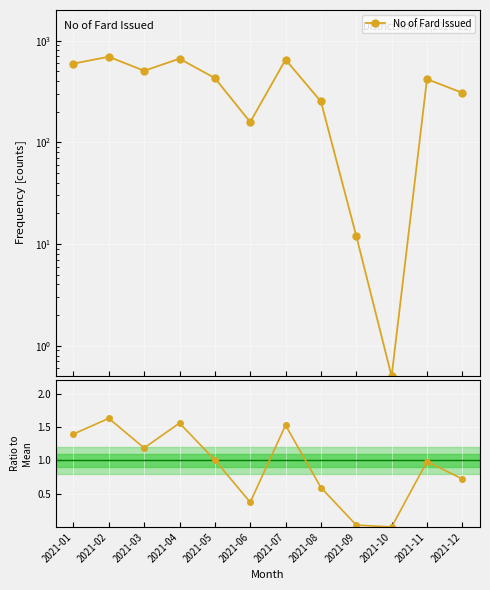

What is the average value?

0.9